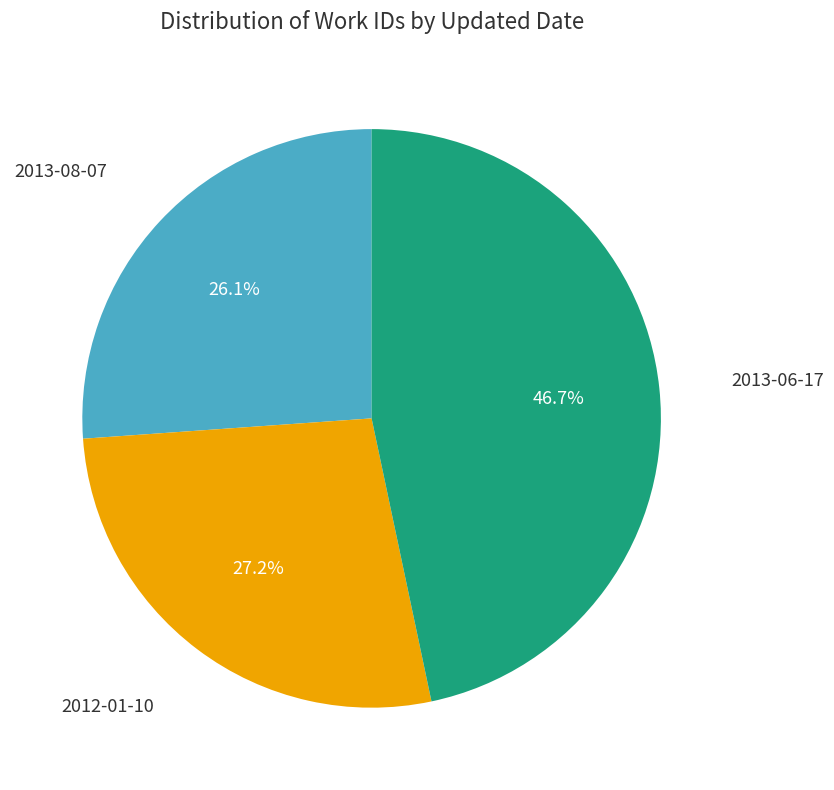

Is there a majority slice in this chart?

No